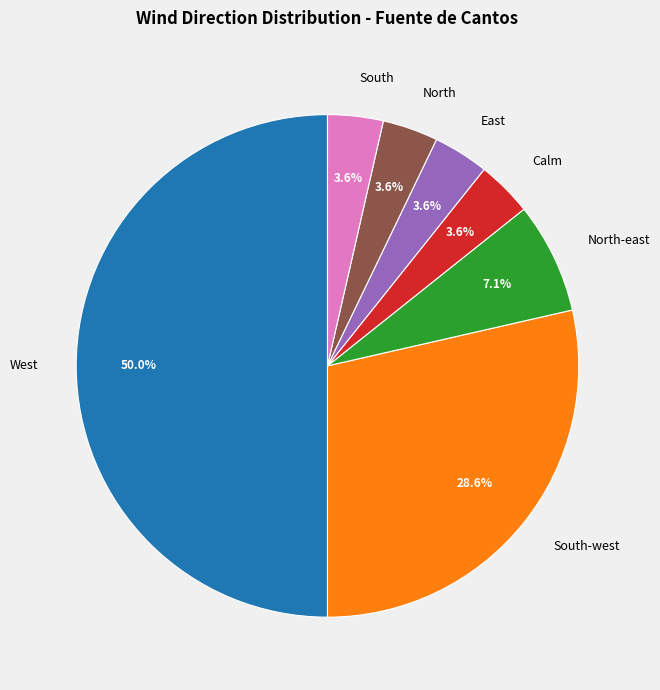

To the nearest percent, what is the combined percentage of North-east and South?

11%